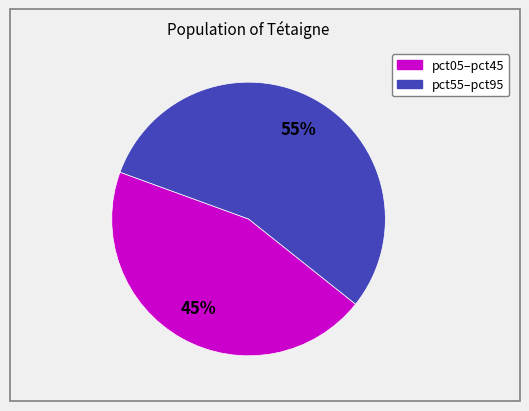

Is there a majority slice in this chart?

Yes